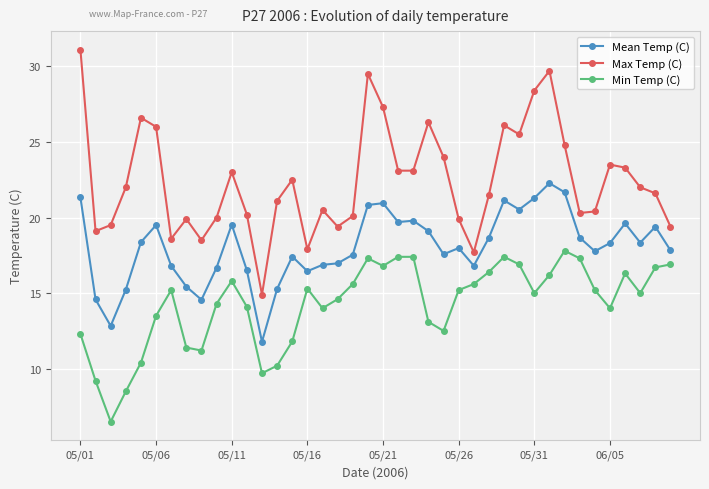

True or false: Min Temp (C) has more than 0 interior local peaks.

True